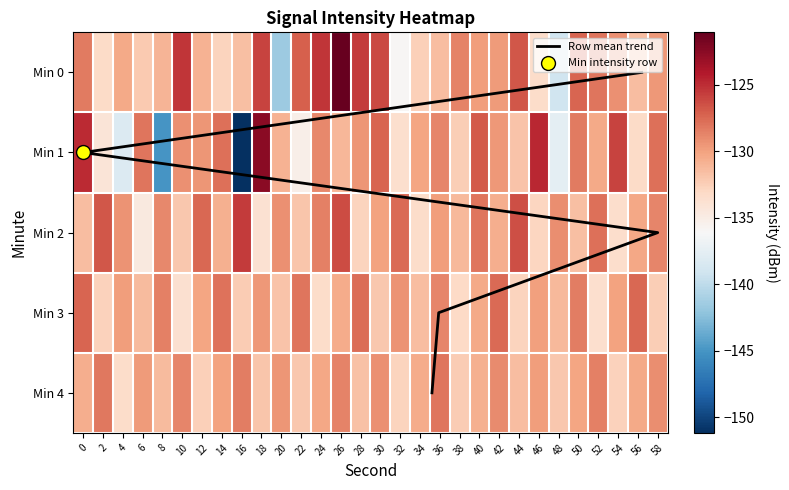

What is the average value of the 0 series?

-130.0